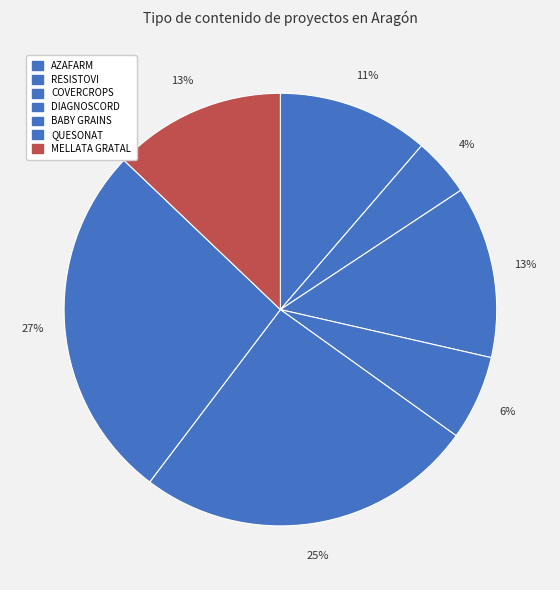

Which category has the smallest portion of the pie?

RESISTOVI